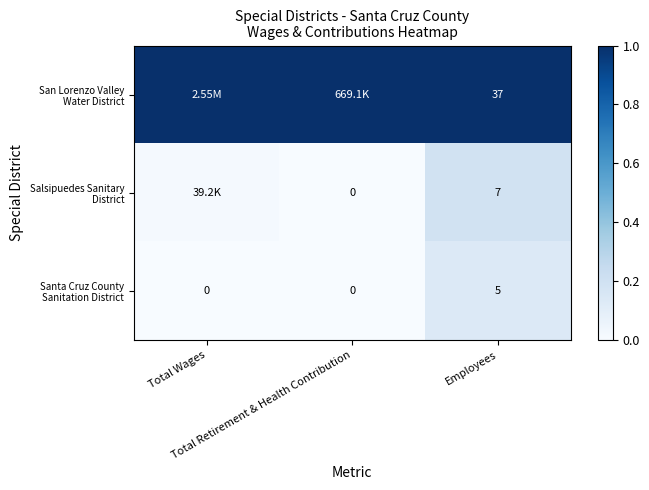

Which series has the largest range (max minus min)?

Salsipuedes Sanitary District